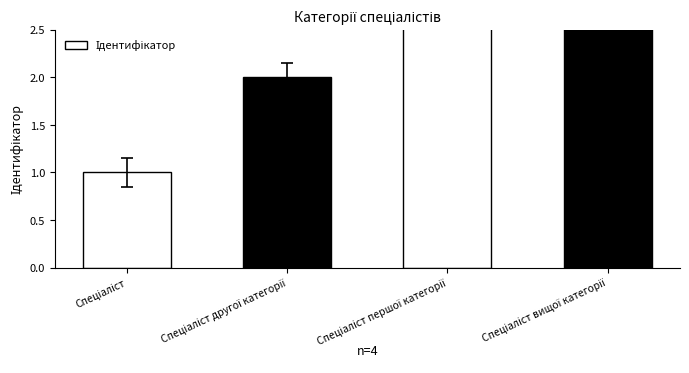

What is the ratio of the value at Спеціаліст вищої категорії to the value at Спеціаліст першої категорії?

1.3